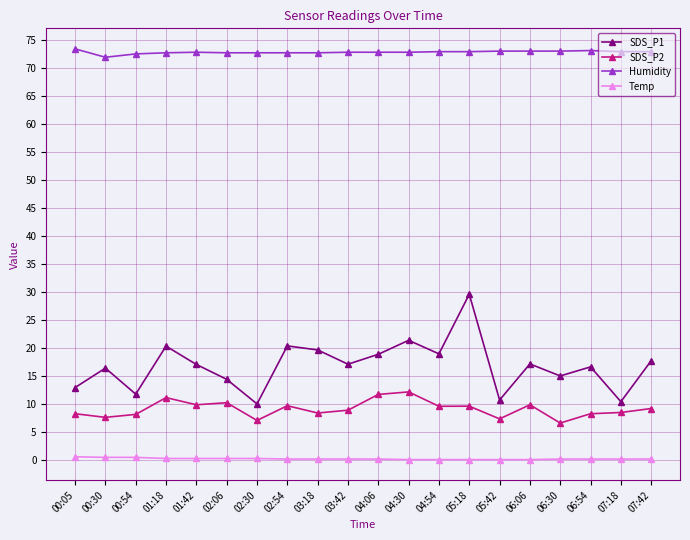

Which series has the largest total across all categories?

Humidity